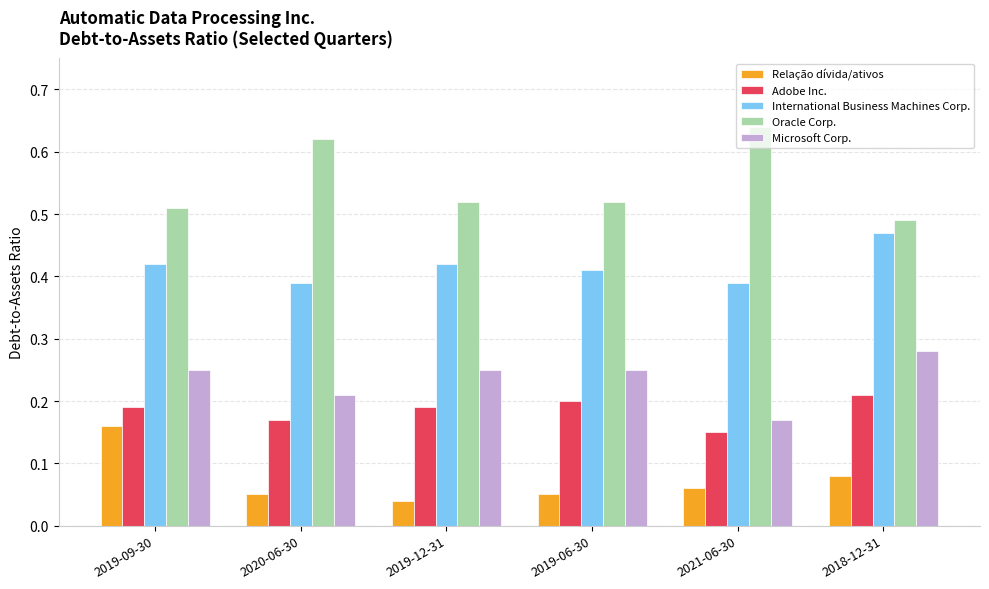

The value of Oracle Corp. at 2021-06-30 is 1.1. True or false?

False